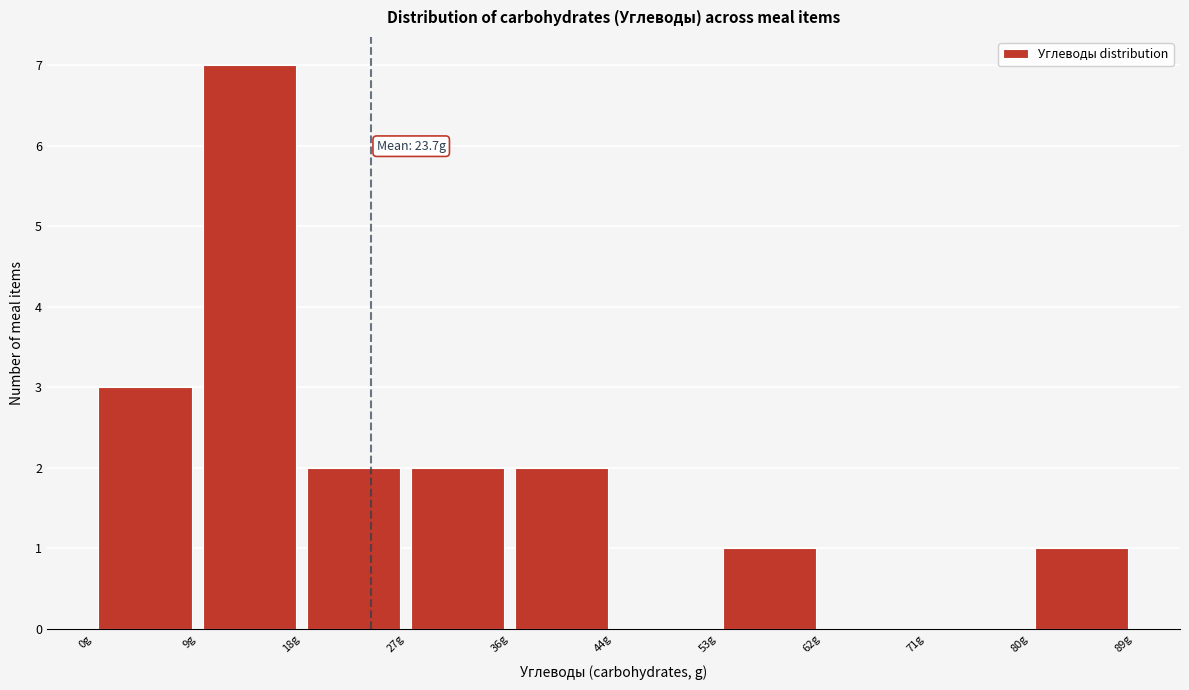

Over which range of the x-axis is the bar tallest?

8.9 to 17.8